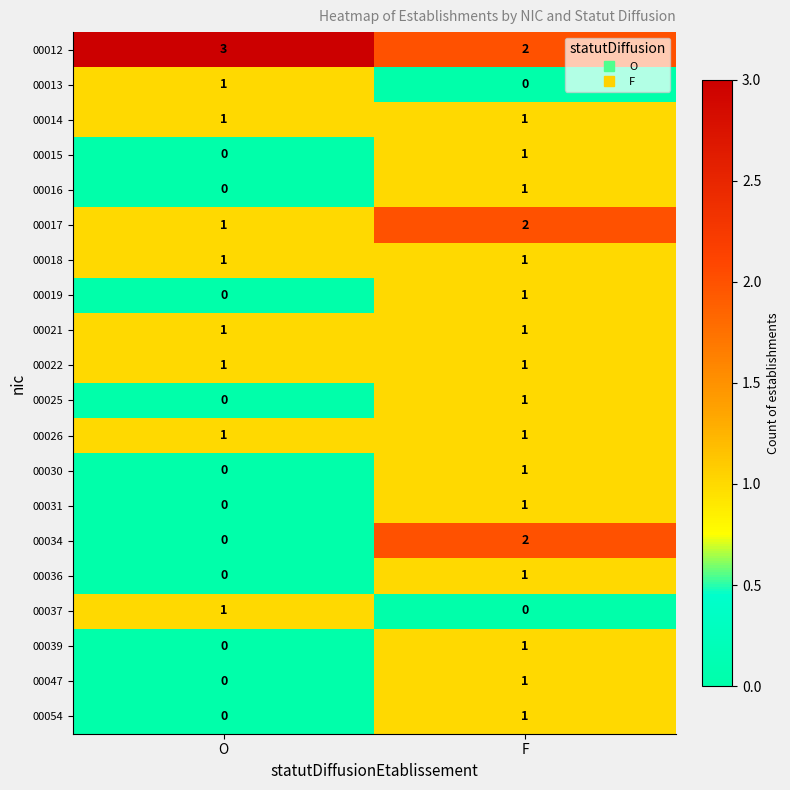

At which label is 00025 closest to 0?

O